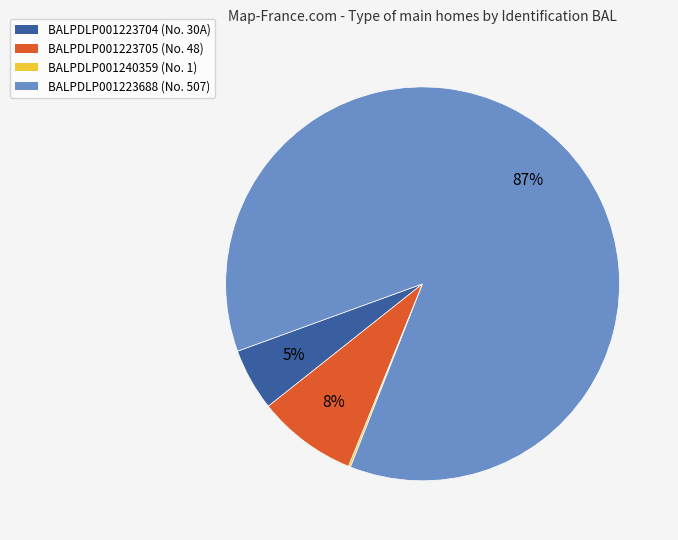

The BALPDLP001223704 slice represents 5% of the pie. True or false?

True